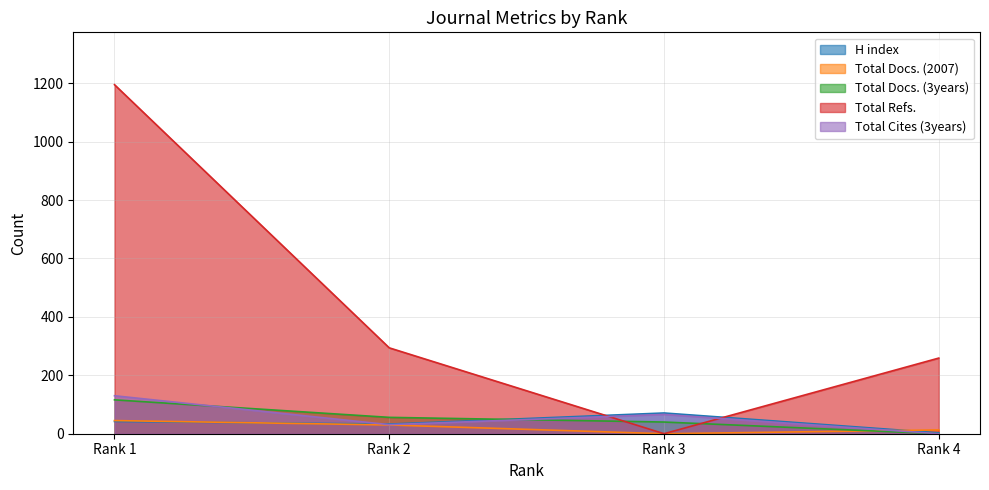

Which series has the widest spread of values?

Total Refs.